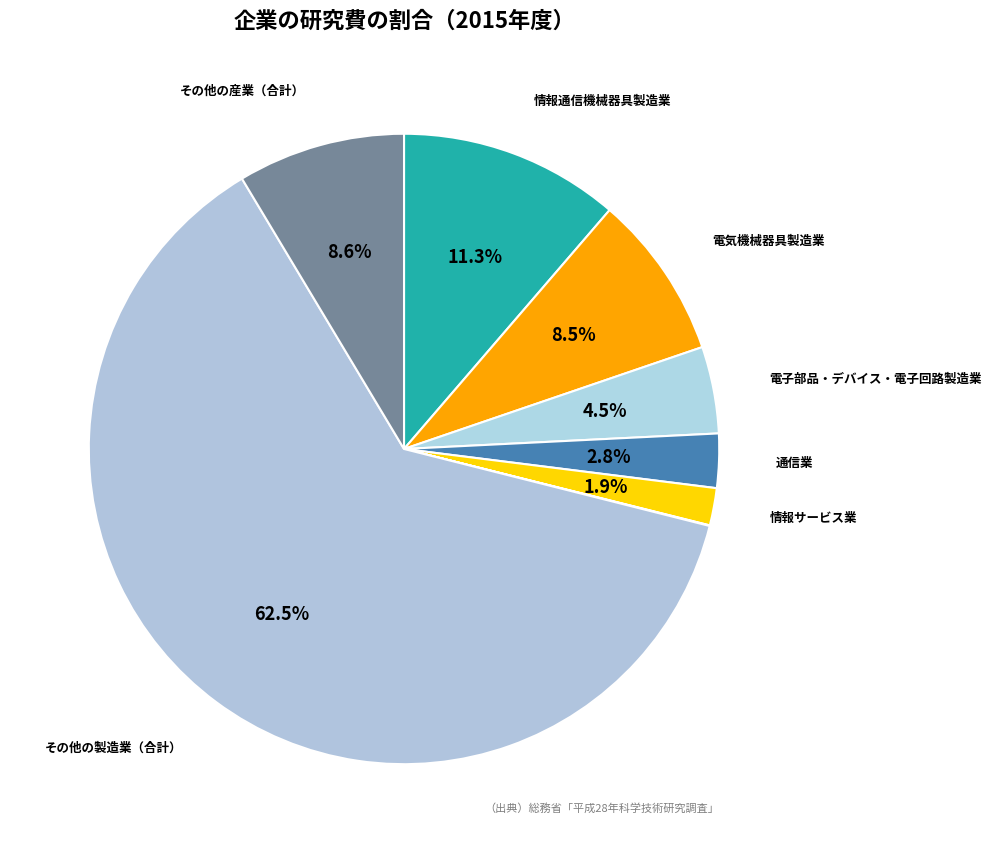

How many segments does this pie chart have?

9